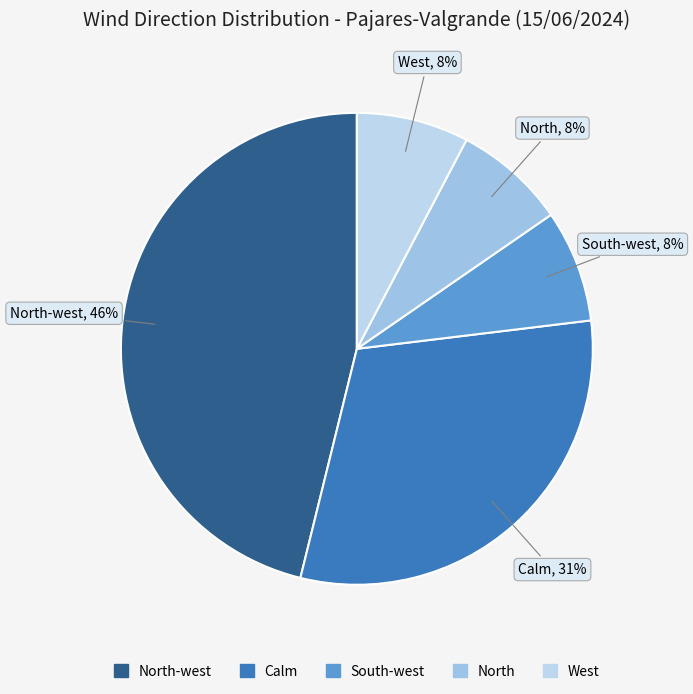

Count the number of slices in the pie.

5